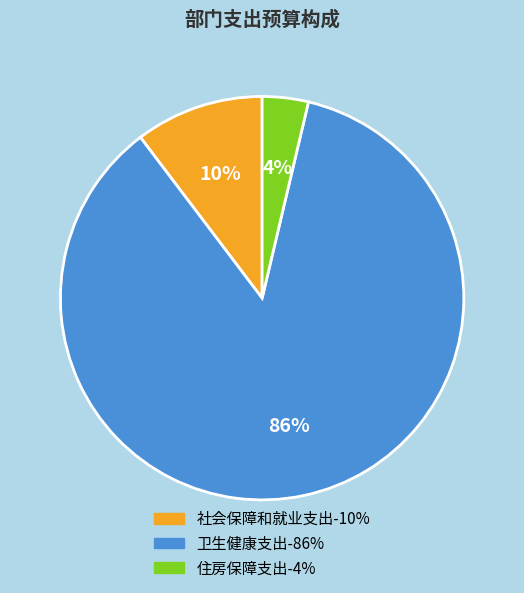

Is 卫生健康支出 the majority of the pie?

Yes